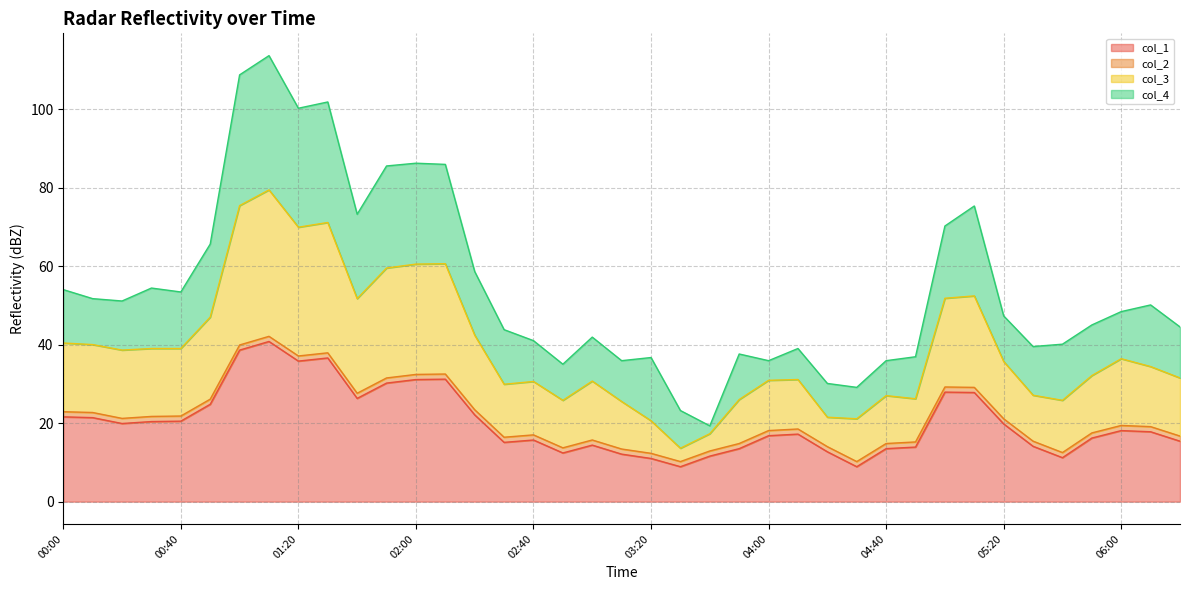

True or false: col_1 and col_3 cross at least once.

False